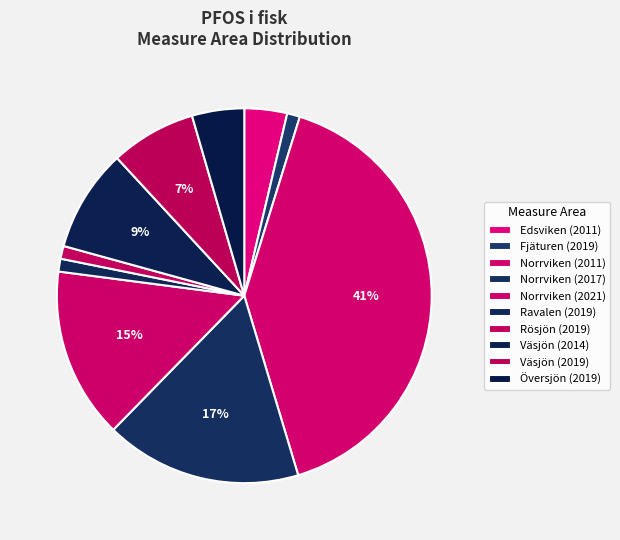

Which has a higher value, Norrviken (2021) or Ravalen (2019)?

Norrviken (2021)